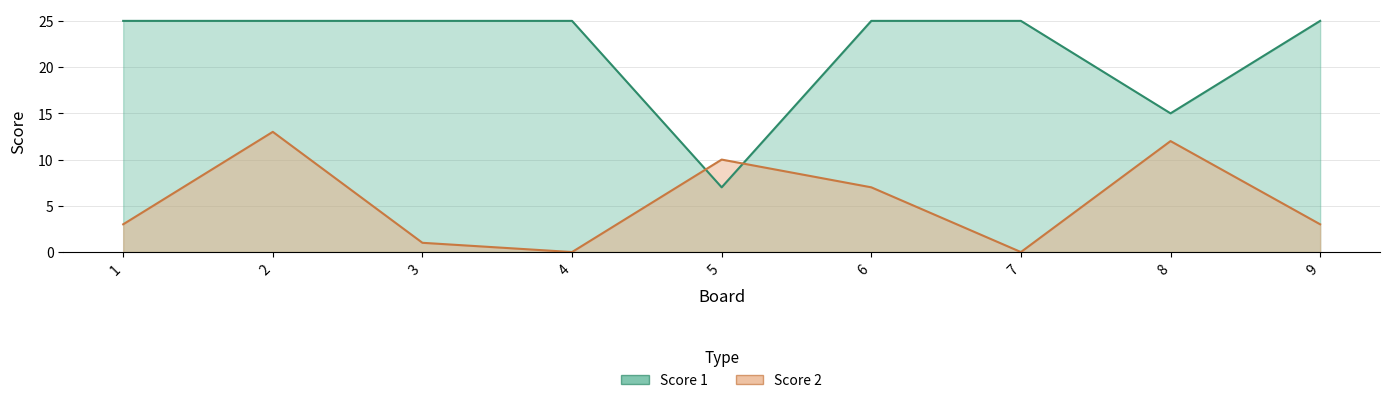

What are all the series names shown in the legend?

Score 1, Score 2